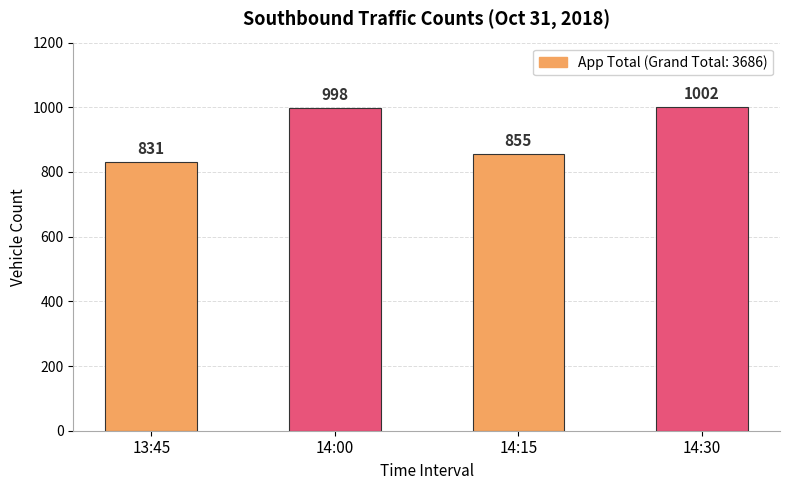

Is it true that the value at 13:45 is 1223?

False